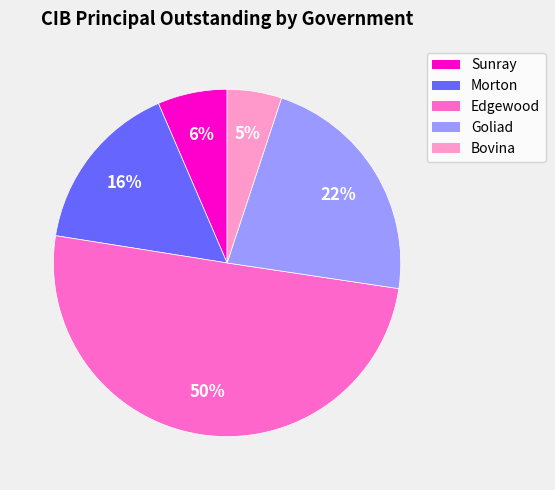

How many segments does this pie chart have?

5